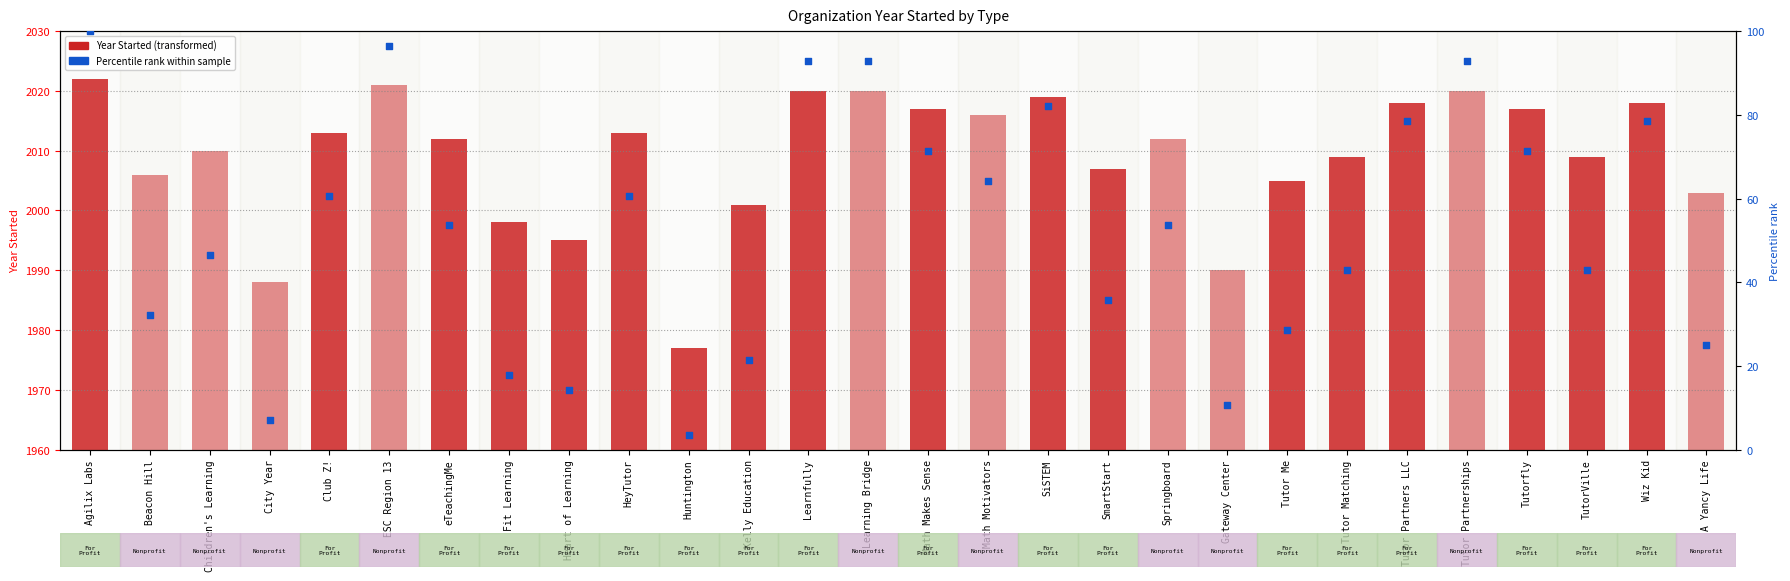

At how many categories does at least one series exceed 66?

10